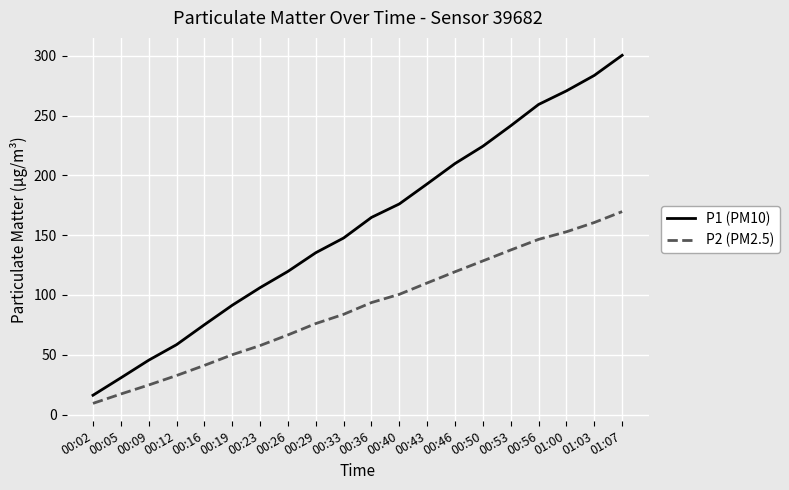

What is the sum of all P2 (PM2.5) values?

1778.6